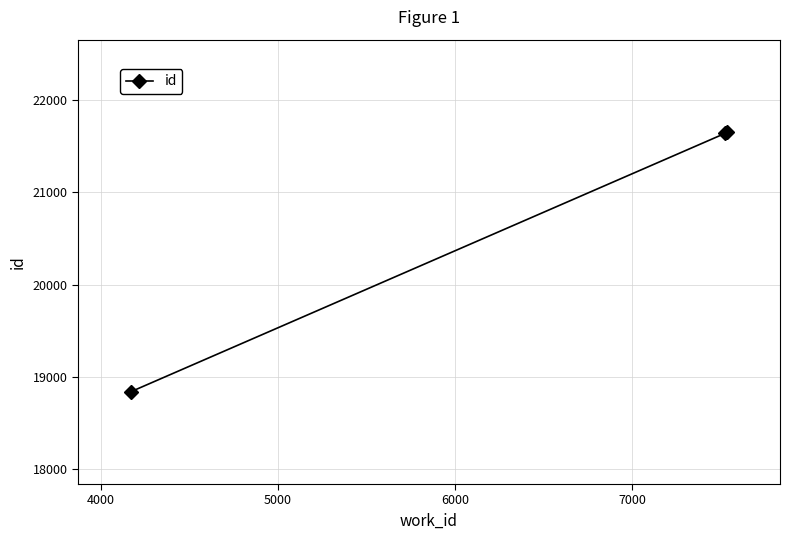

What is the difference between the maximum and minimum values?

2810